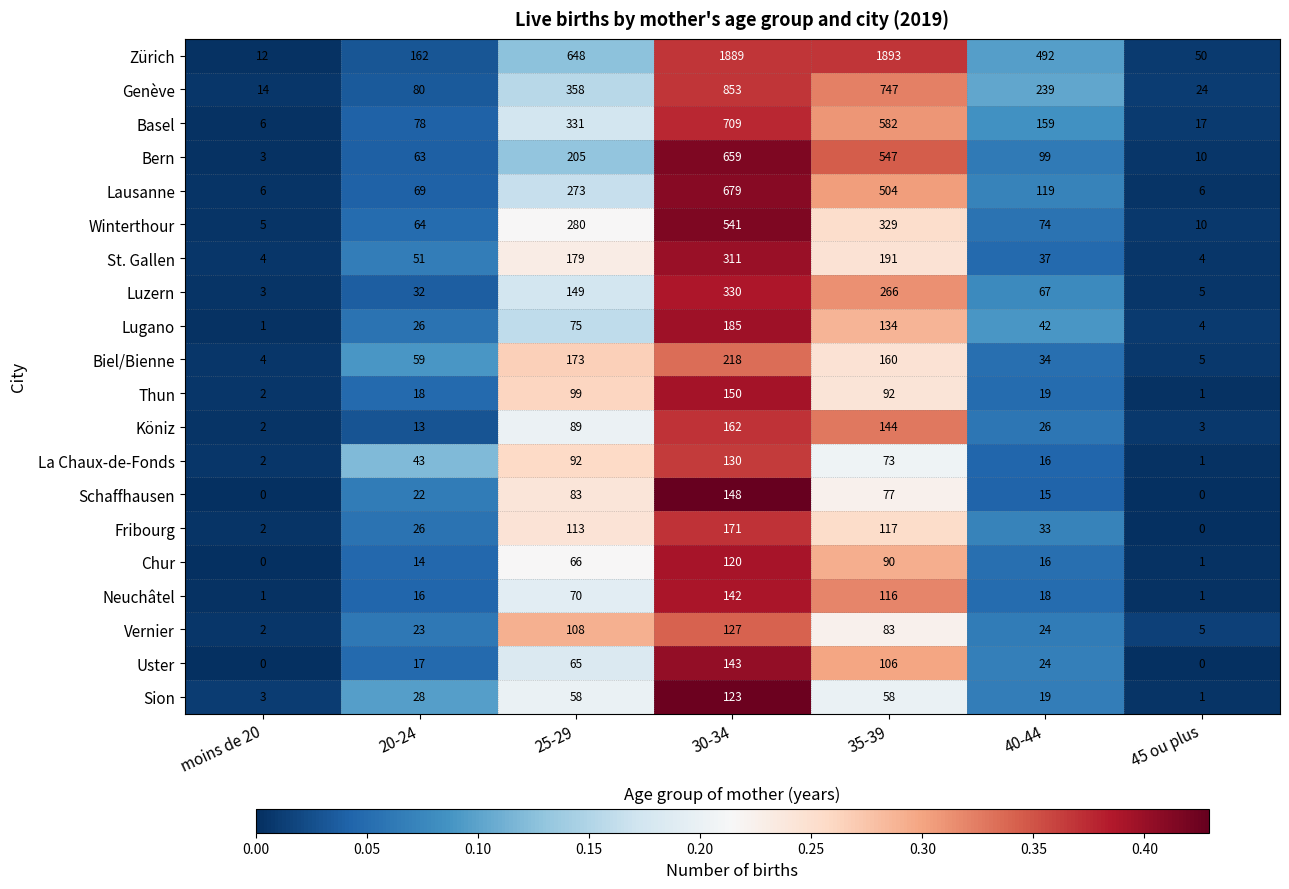

At 35-39, list the series in order from smallest to largest.

Sion, La Chaux-de-Fonds, Schaffhausen, Vernier, Chur, Thun, Uster, Neuchâtel, Fribourg, Lugano, Köniz, Biel/Bienne, St. Gallen, Luzern, Winterthour, Lausanne, Bern, Basel, Genève, Zürich